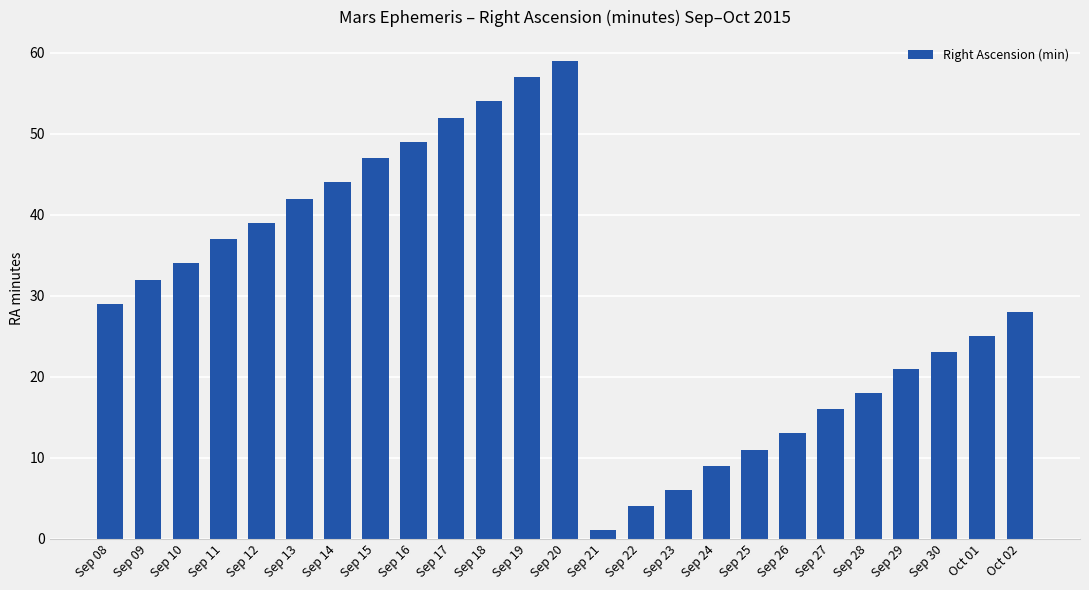

Where is the data nearest to the value 30?

Sep 08